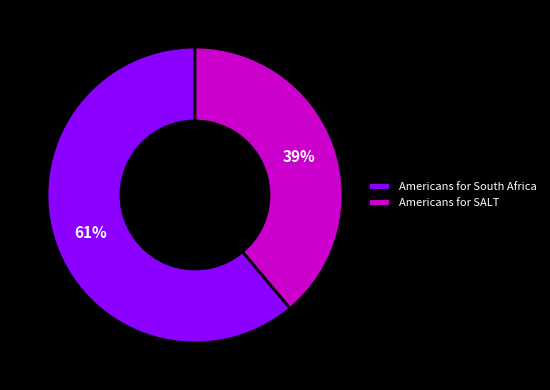

Is the sum of Americans for South Africa and Americans for SALT greater than half?

Yes